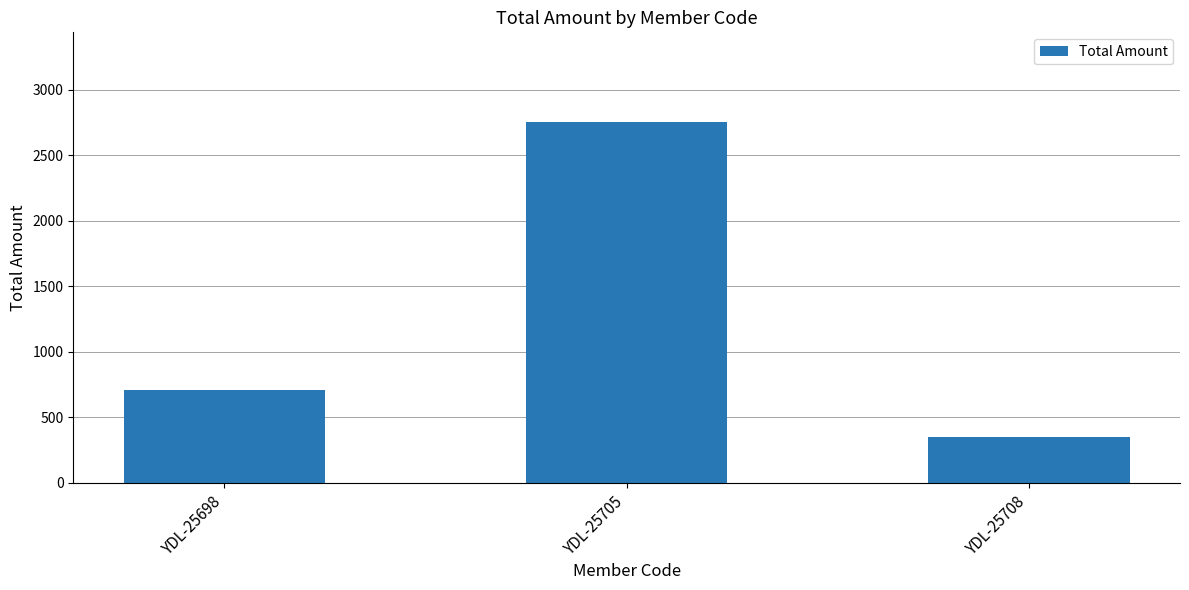

Which category has the highest value across all series?

YDL-25705